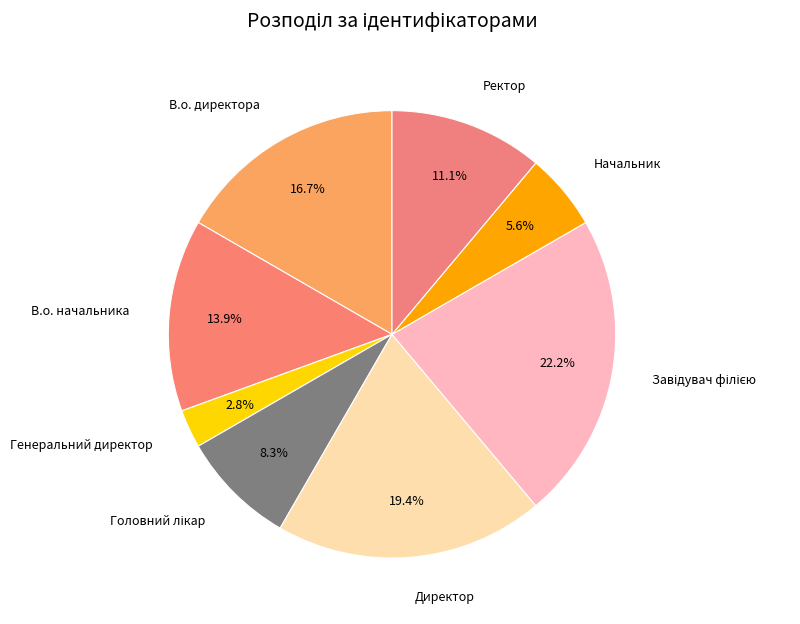

Is Генеральний директор the majority of the pie?

No